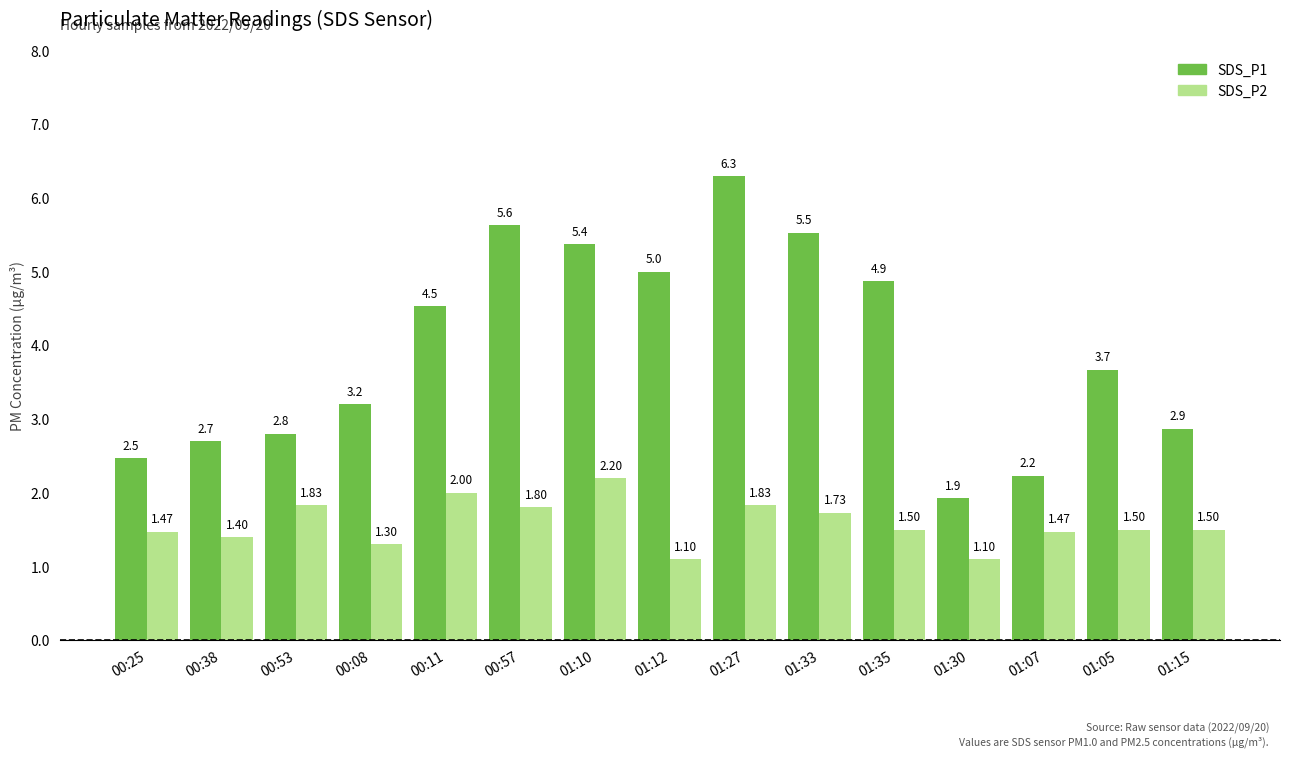

Is it true that SDS_P1 equals 3.1 at 01:33?

False